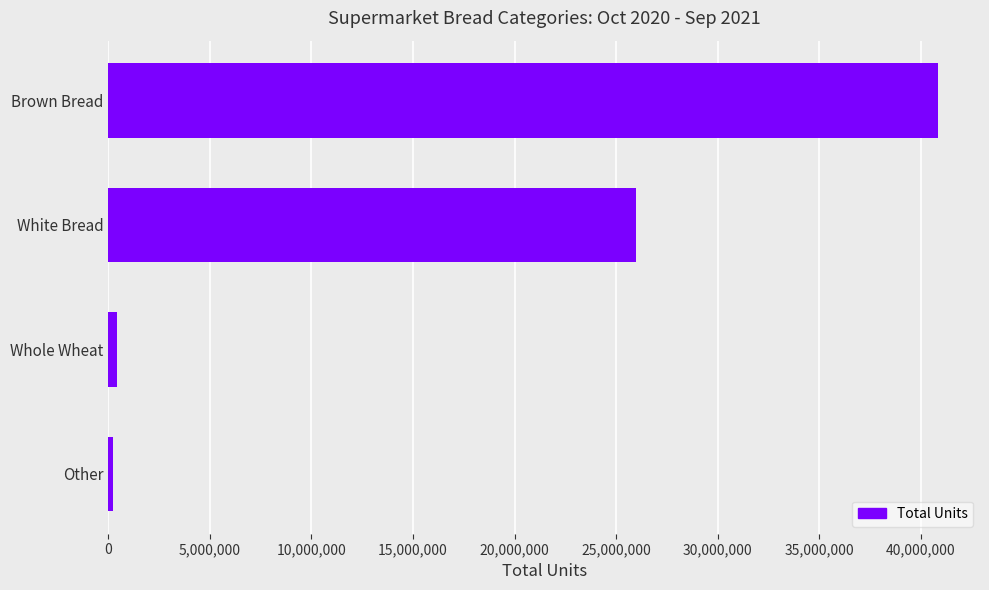

The value at Brown Bread is 23733084. True or false?

False